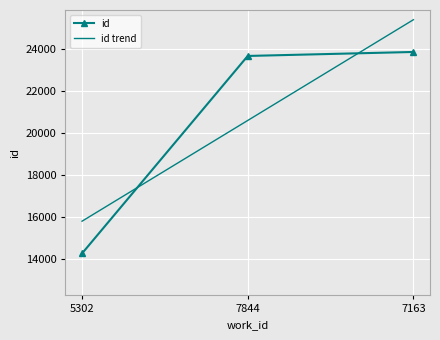

What is the difference between the maximum and second lowest values in the id trend series?

4801.5